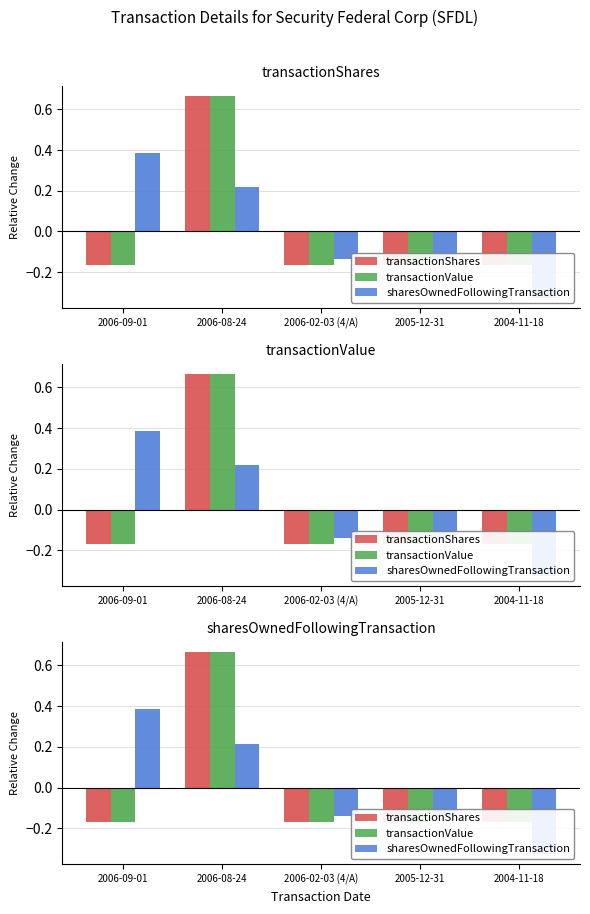

What value does the sharesOwnedFollowingTransaction series have at 2004-11-18?

-0.3